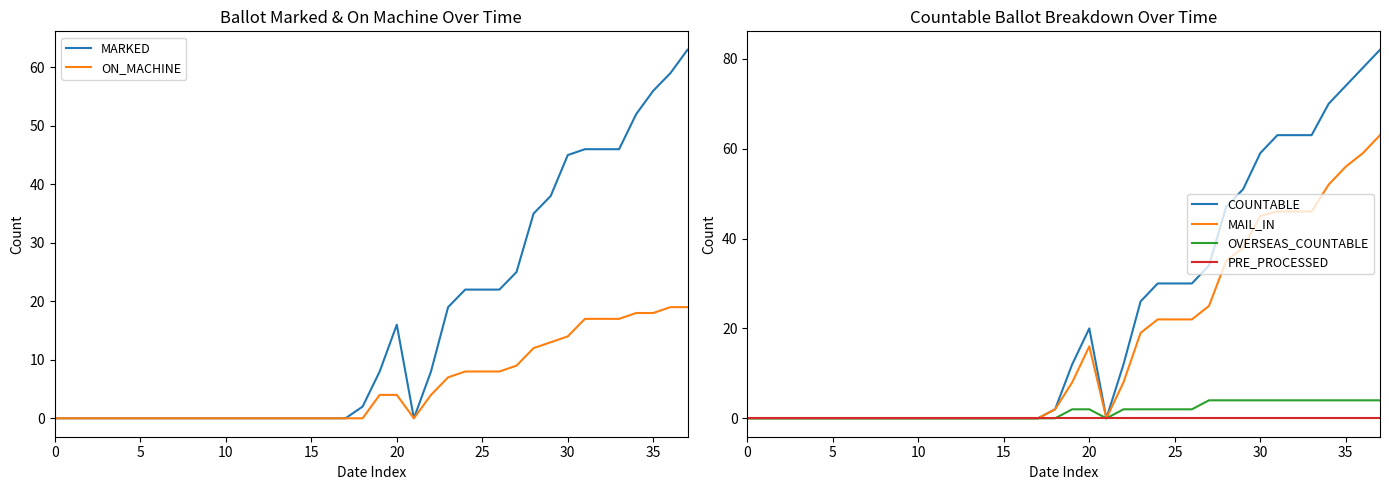

What is the highest value of the OVERSEAS_COUNTABLE series?

4